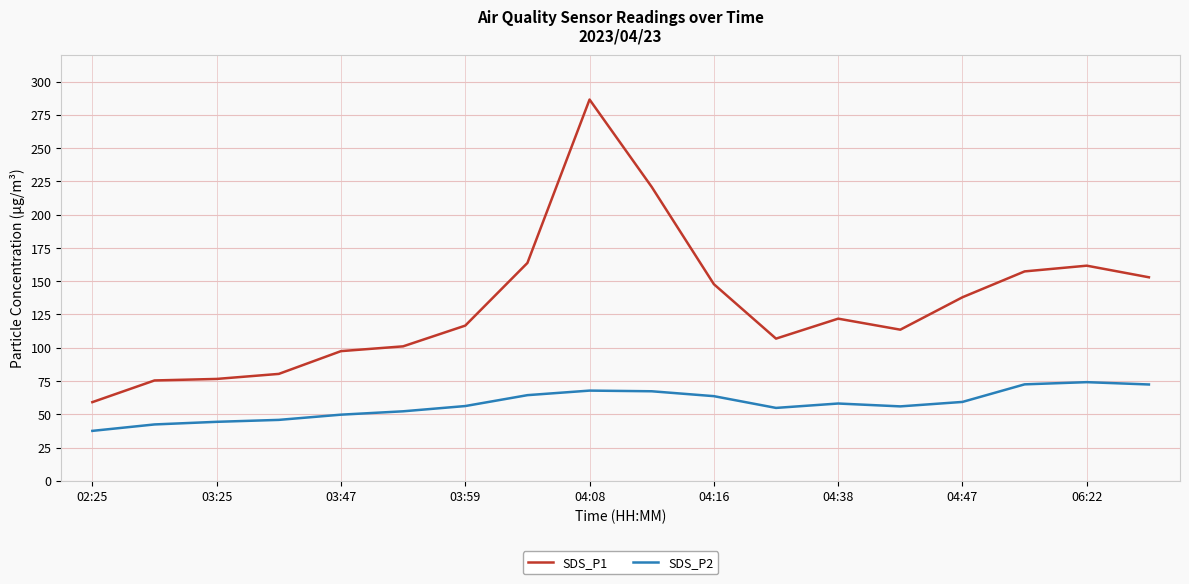

Which series has the largest total across all categories?

SDS_P1